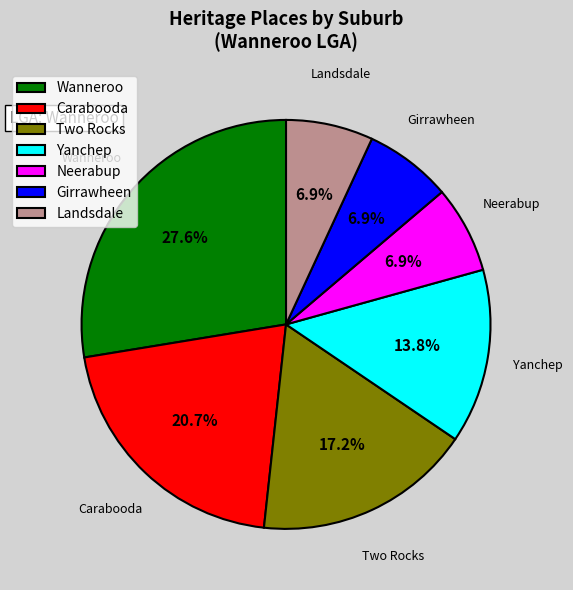

Between Yanchep and Girrawheen, which is larger?

Yanchep